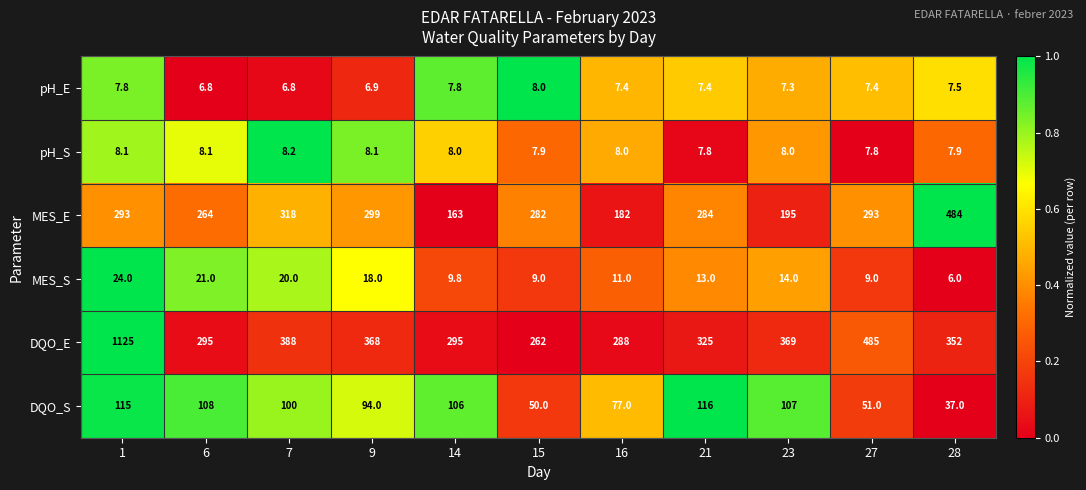

Count the number of data series in this chart.

6